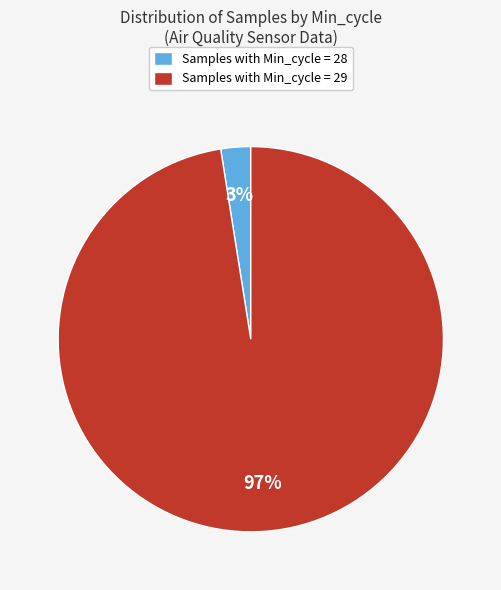

Combined, do Samples with Min_cycle = 29 and Samples with Min_cycle = 28 account for over 50%?

Yes